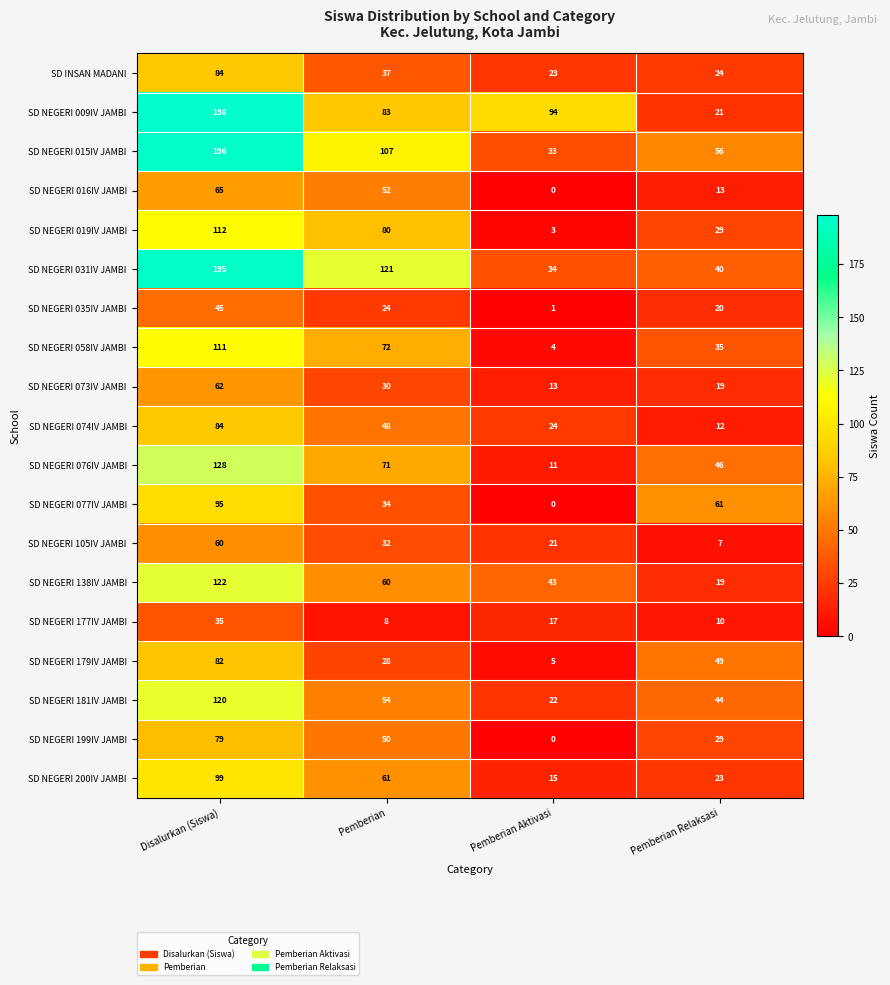

At which label does SD NEGERI 009IV JAMBI first exceed 94?

Disalurkan (Siswa)